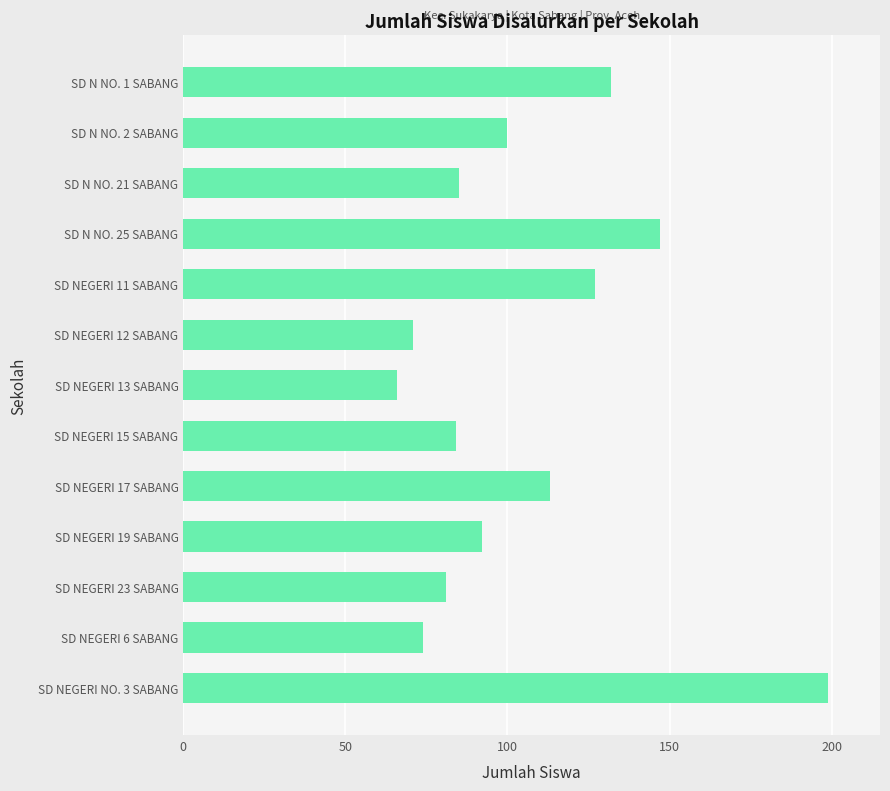

How many values are below 92?

6